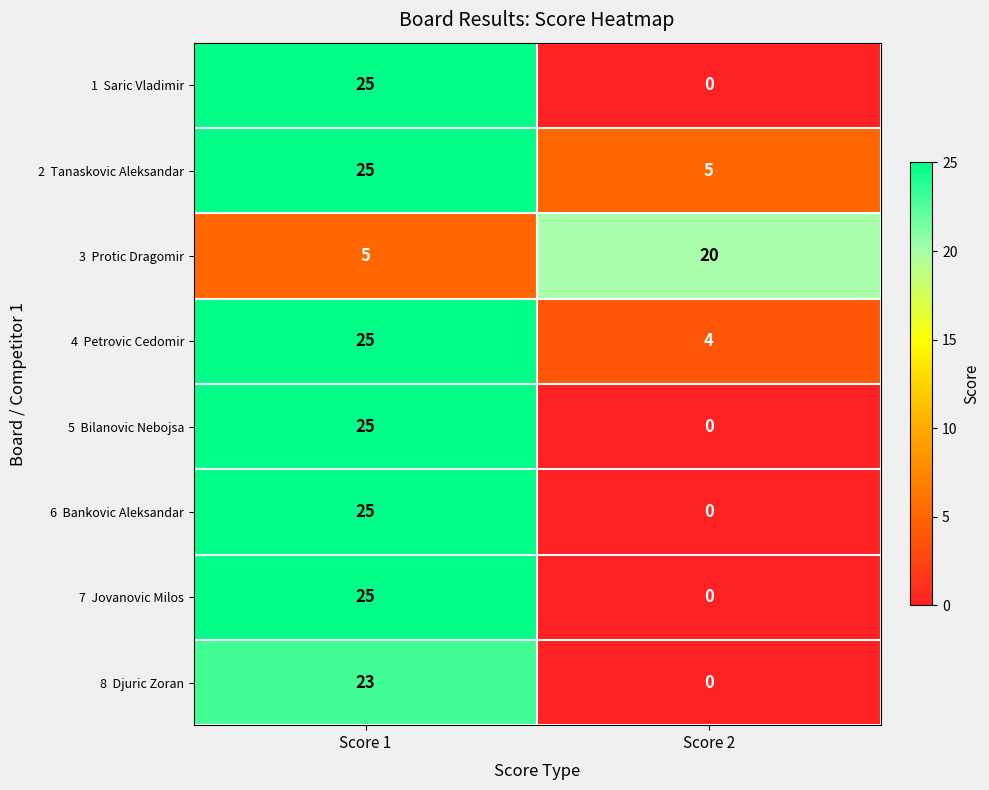

What is the spread (max minus min) of values at Score 1?

20